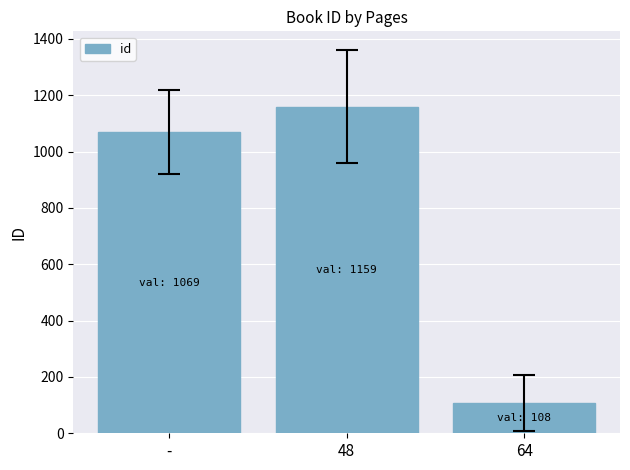

At which category does the chart reach its minimum across all series?

64